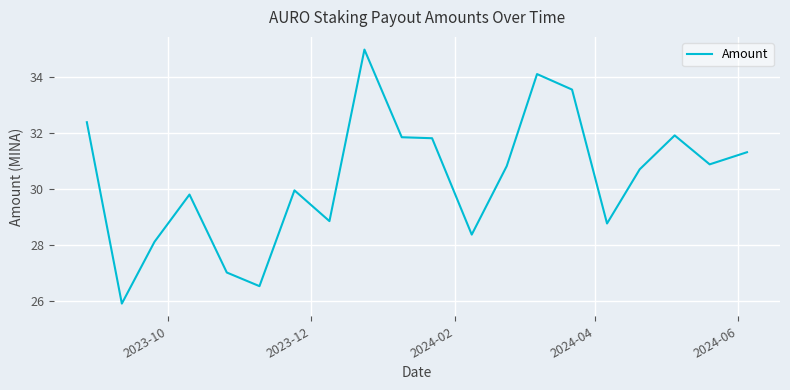

What is the maximum value shown in the chart?

35.0